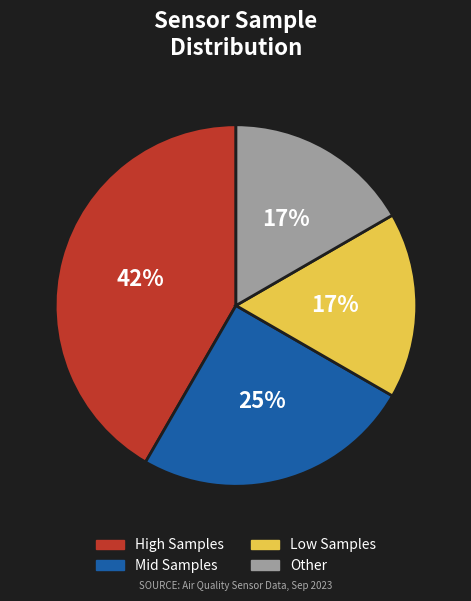

Do Mid Samples and High Samples together represent more than half of the pie?

Yes